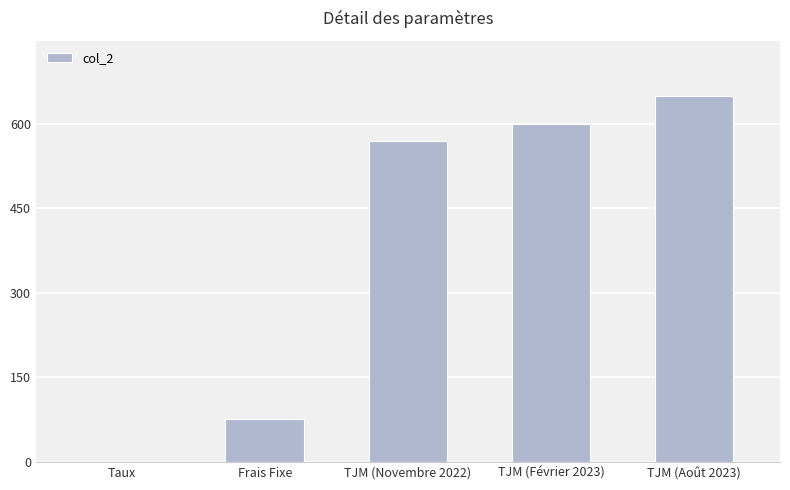

Between TJM (Février 2023) and TJM (Août 2023), which is larger?

TJM (Août 2023)